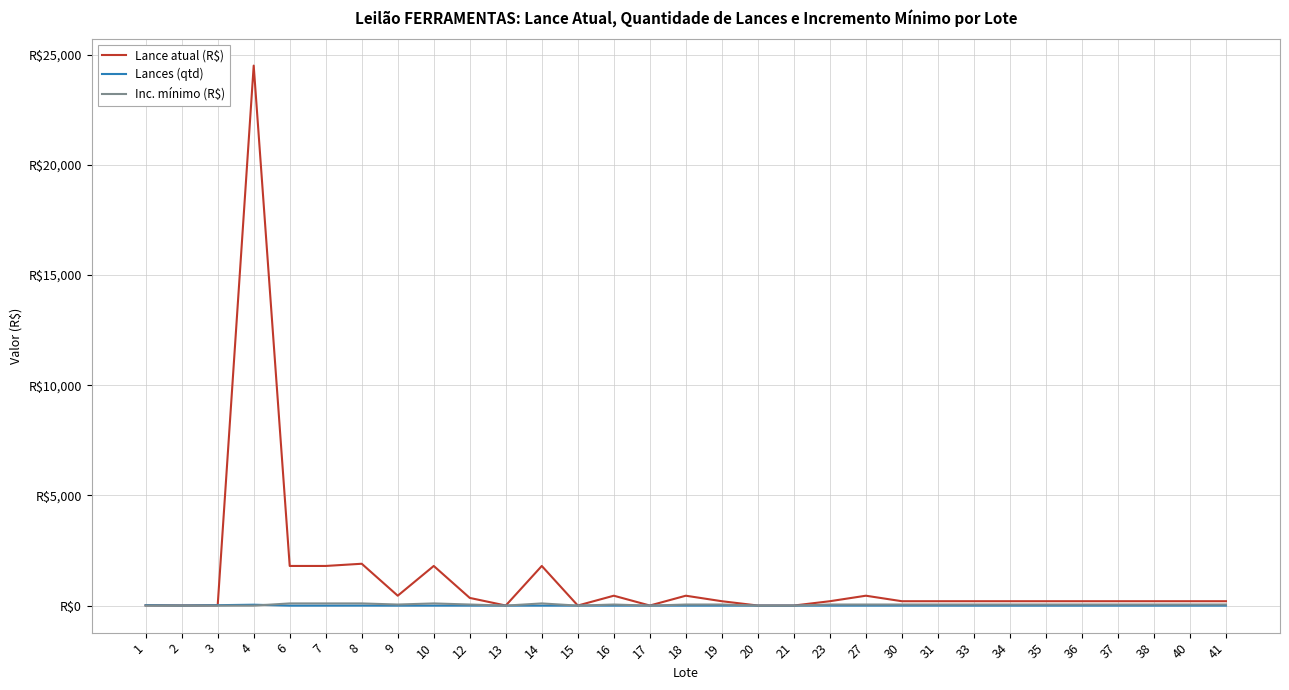

The value of Inc. mínimo (R$) at 10 is 100.0. True or false?

True